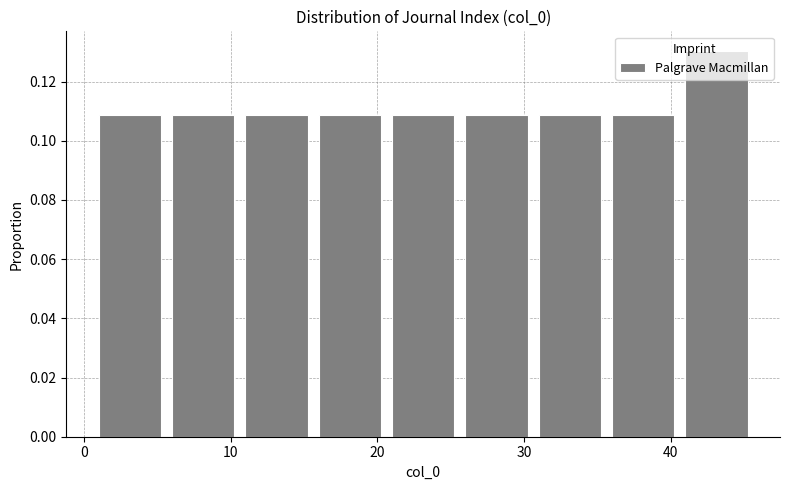

Reading left to right, transcribe this chart: for each bar, give the range it covers on the x-axis and its height. The values are not printed on the chart, so give them approximately, as read against the axis.

1 to 6: 0.108
6 to 11: 0.108
11 to 16: 0.108
16 to 21: 0.108
21 to 26: 0.108
26 to 31: 0.108
31 to 36: 0.108
36 to 41: 0.108
41 to 46: 0.130